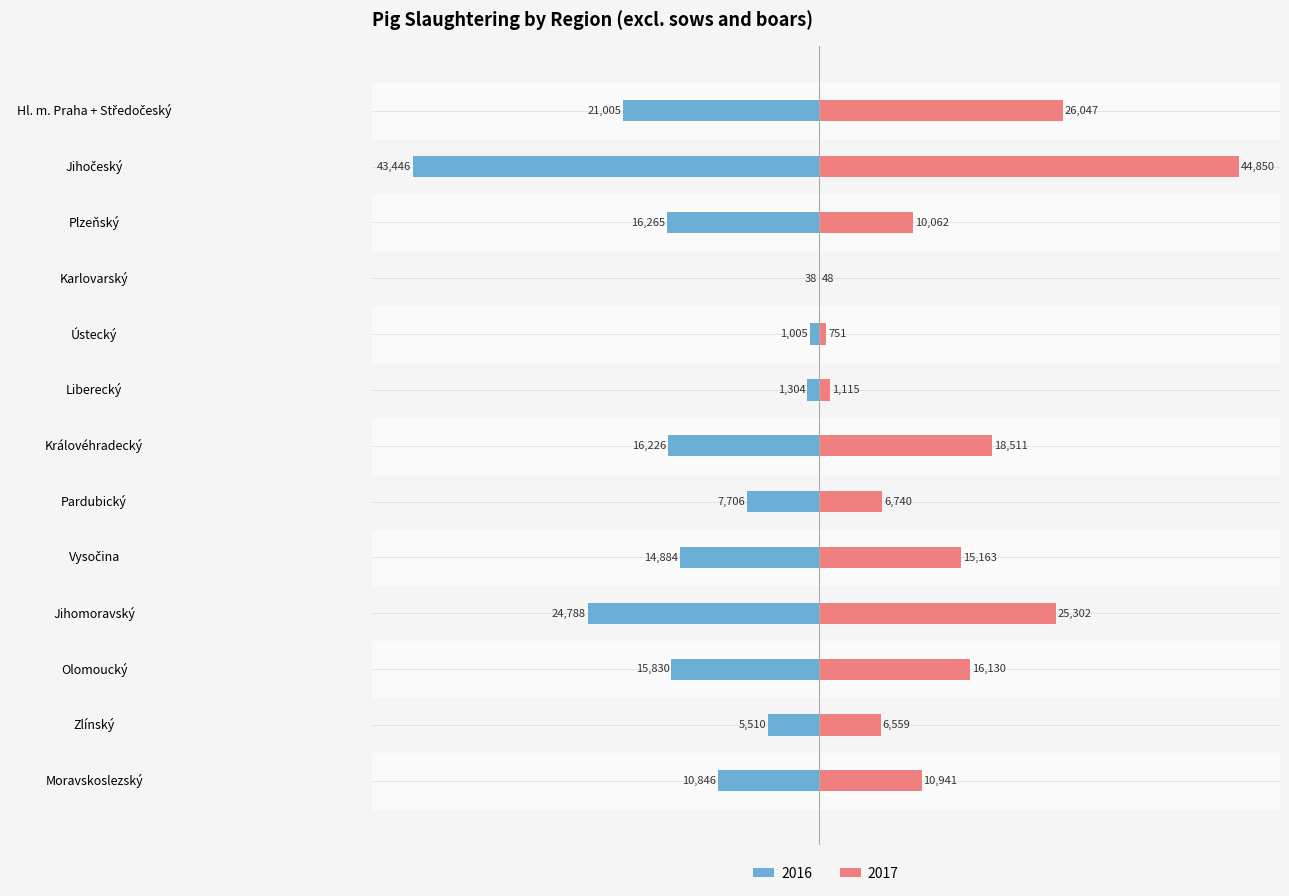

Which series has the largest total across all categories?

2017